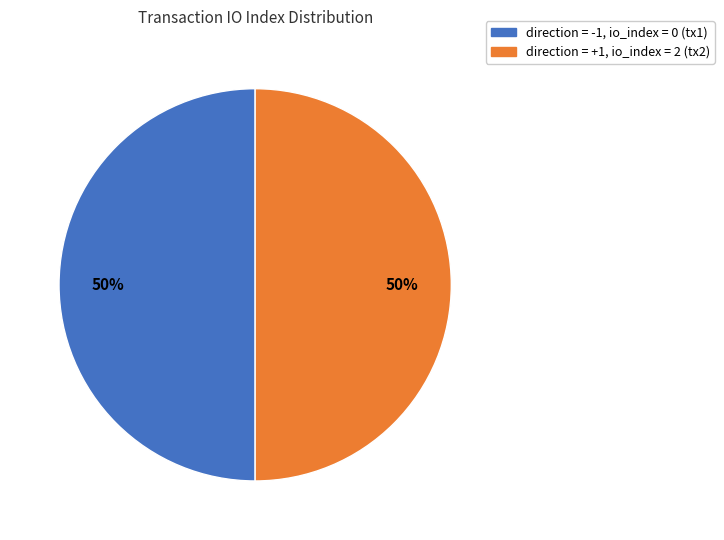

Approximately how many times larger is the value at direction = -1, io_index = 0 (tx1) compared to direction = +1, io_index = 2 (tx2)?

1.0